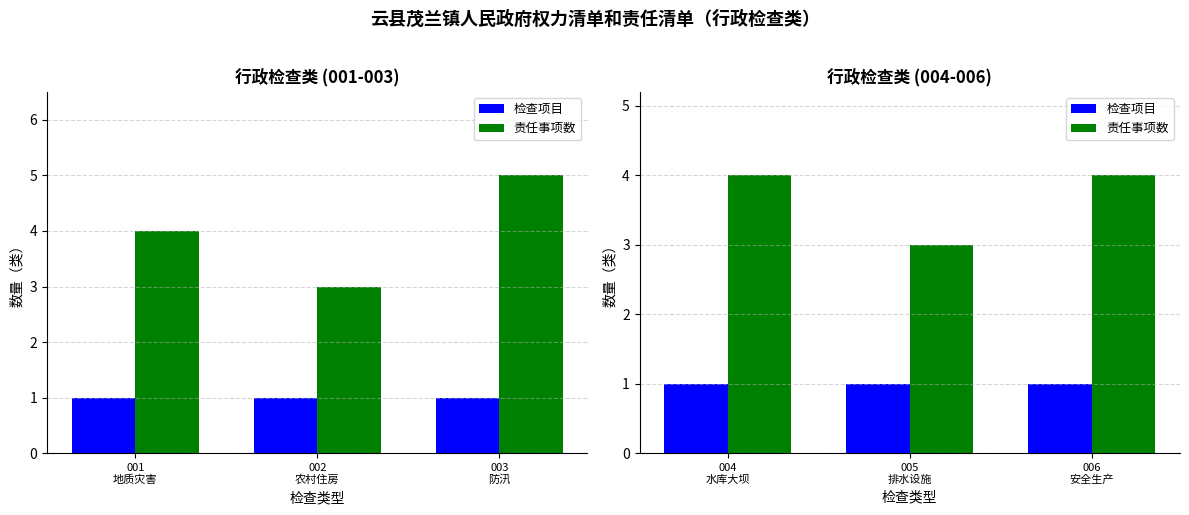

List the series in order of their overall mean, lowest first.

检查项目, 责任事项数